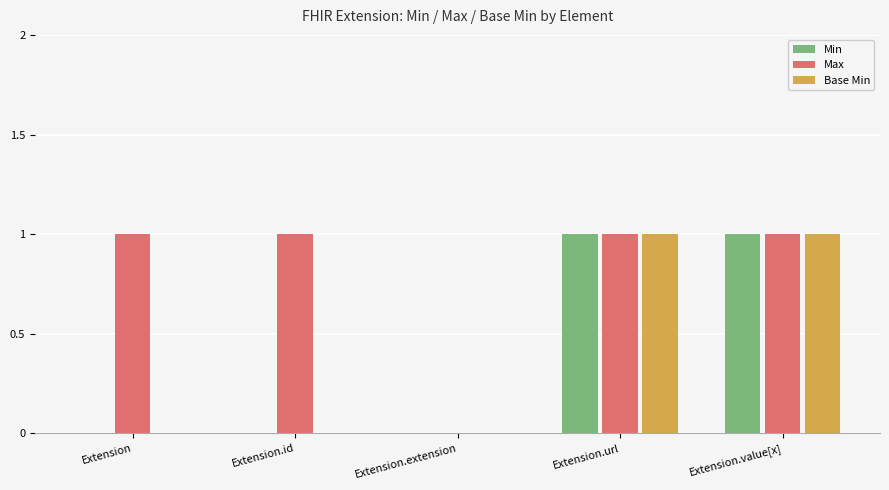

Between Extension and Extension.extension, which series saw the biggest shift?

Max